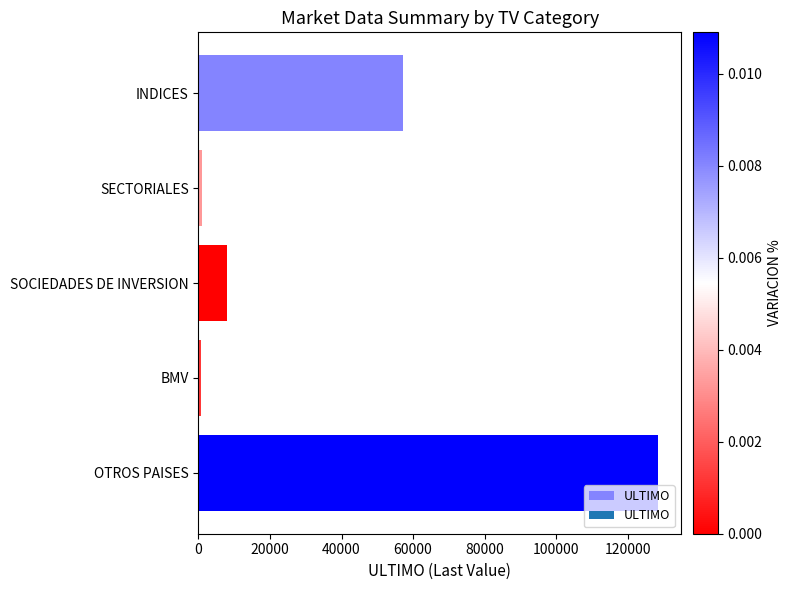

What is the difference between the maximum and minimum values?

127851.0